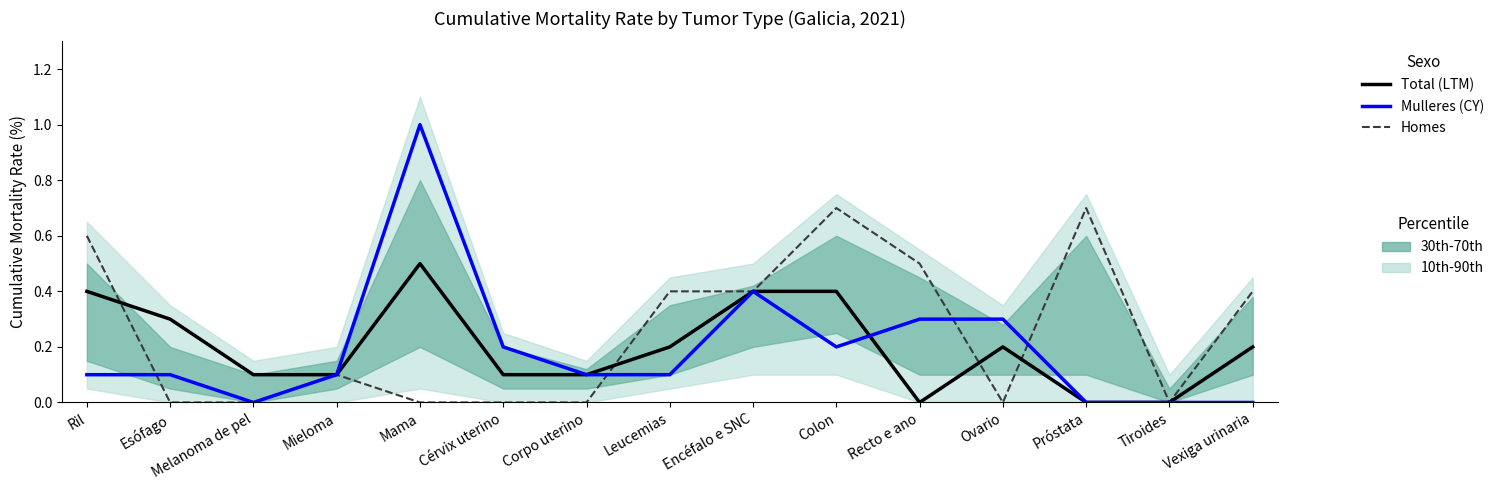

Reading left to right, what are all the values shown in this chart?

Total (LTM): Ril=0.4	Esófago=0.3	Melanoma de pel=0.1	Mieloma=0.1	Mama=0.5	Cérvix uterino=0.1	Corpo uterino=0.1	Leucemias=0.2	Encéfalo e SNC=0.4	Colon=0.4	Recto e ano=0.0	Ovario=0.2	Próstata=0.0	Tiroides=0.0	Vexiga urinaria=0.2
Mulleres (CY): Ril=0.1	Esófago=0.1	Melanoma de pel=0.0	Mieloma=0.1	Mama=1.0	Cérvix uterino=0.2	Corpo uterino=0.1	Leucemias=0.1	Encéfalo e SNC=0.4	Colon=0.2	Recto e ano=0.3	Ovario=0.3	Próstata=0.0	Tiroides=0.0	Vexiga urinaria=0.0
Homes: Ril=0.6	Esófago=0.0	Melanoma de pel=0.0	Mieloma=0.1	Mama=0.0	Cérvix uterino=0.0	Corpo uterino=0.0	Leucemias=0.4	Encéfalo e SNC=0.4	Colon=0.7	Recto e ano=0.5	Ovario=0.0	Próstata=0.7	Tiroides=0.0	Vexiga urinaria=0.4